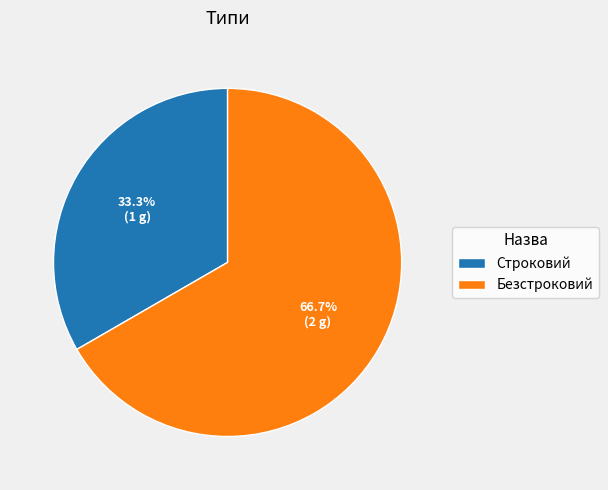

True or false: Строковий accounts for 33% of the total.

True